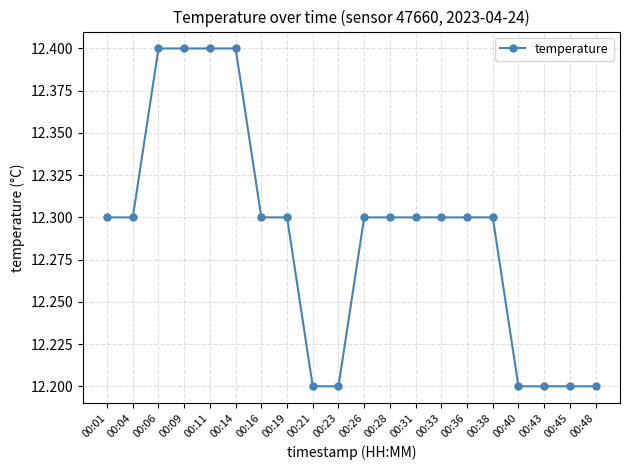

What is the maximum value shown in the chart?

12.4